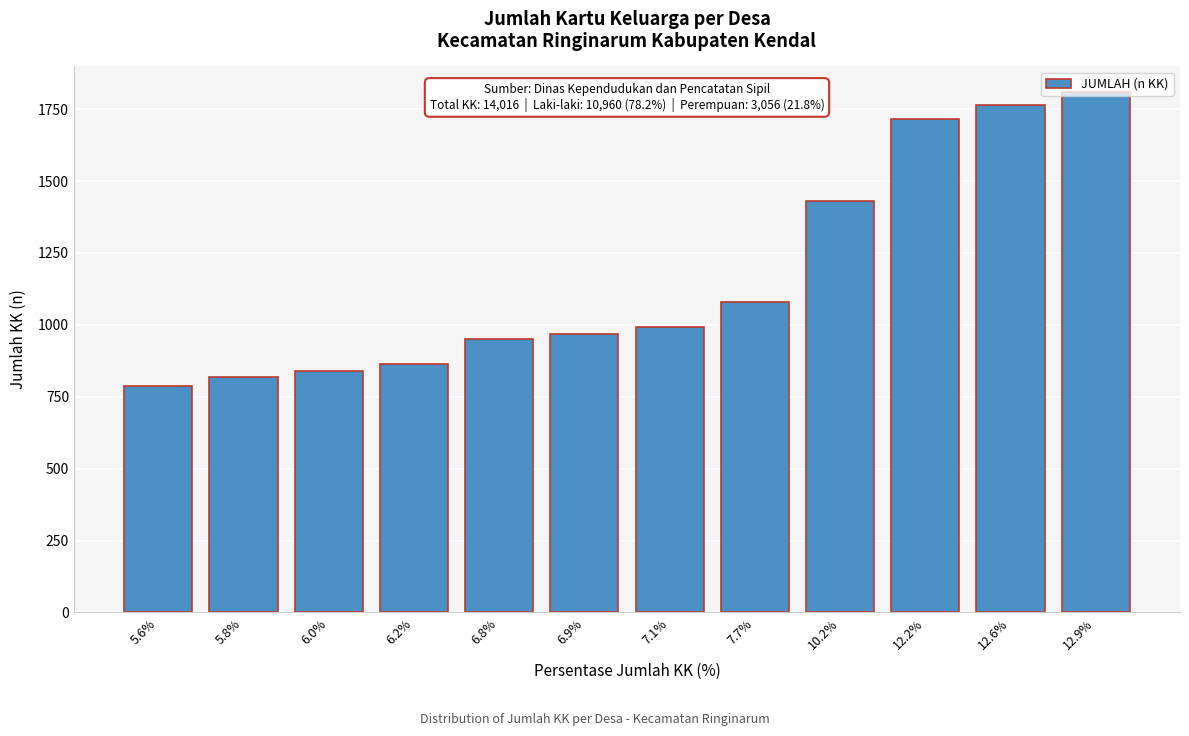

What is the label of the 2nd bar from the left?

5.8%